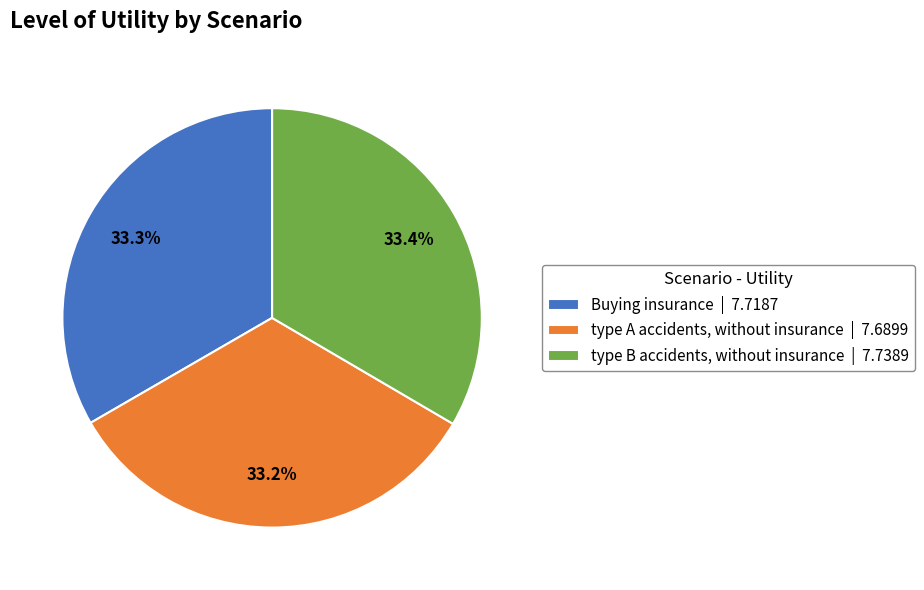

Rank the categories by value from lowest to highest.

type A accidents, without insurance, Buying insurance, type B accidents, without insurance